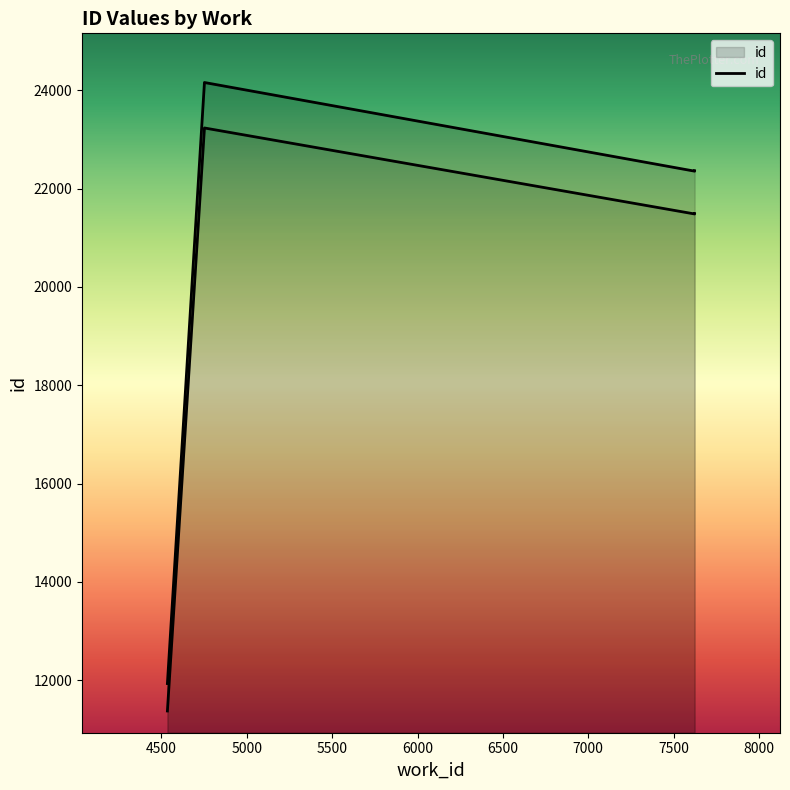

What is the greatest value displayed?

24157